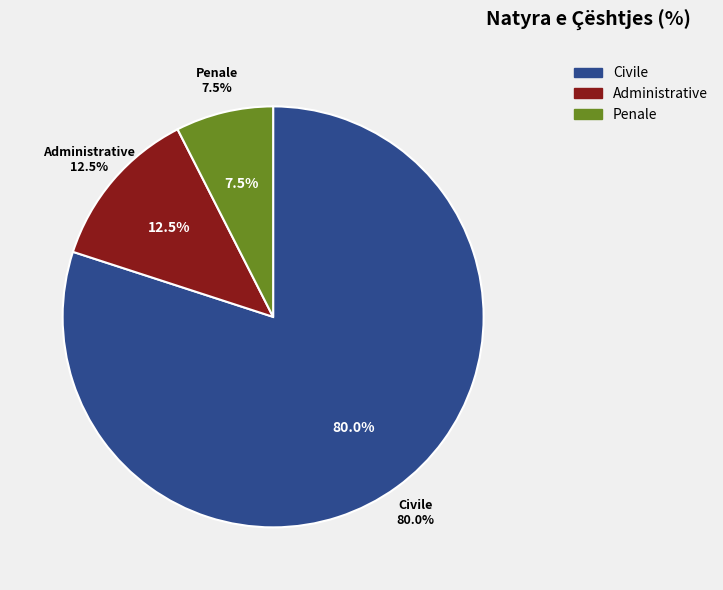

Is it true that Penale is 8% of the pie?

True